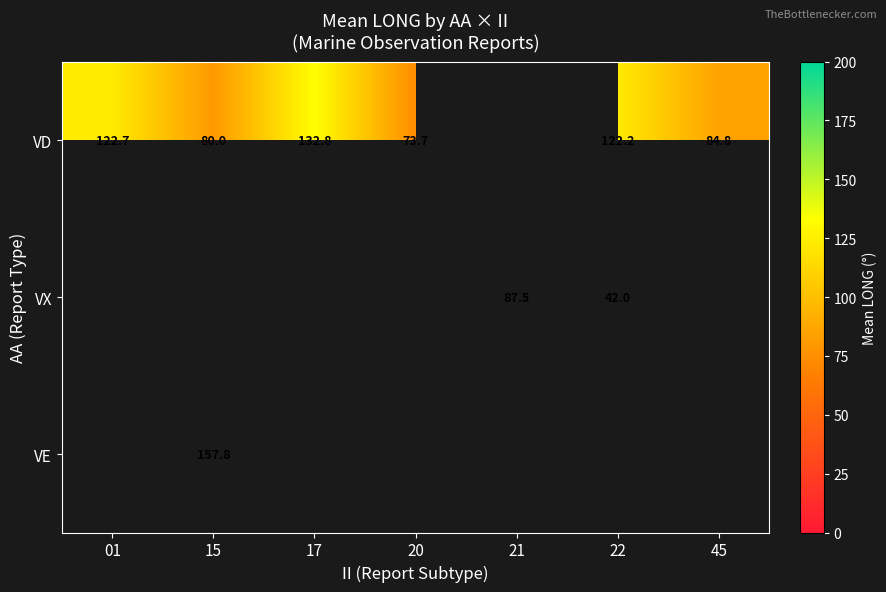

List the labels in order of VE value, smallest first.

01, 15, 17, 20, 21, 22, 45